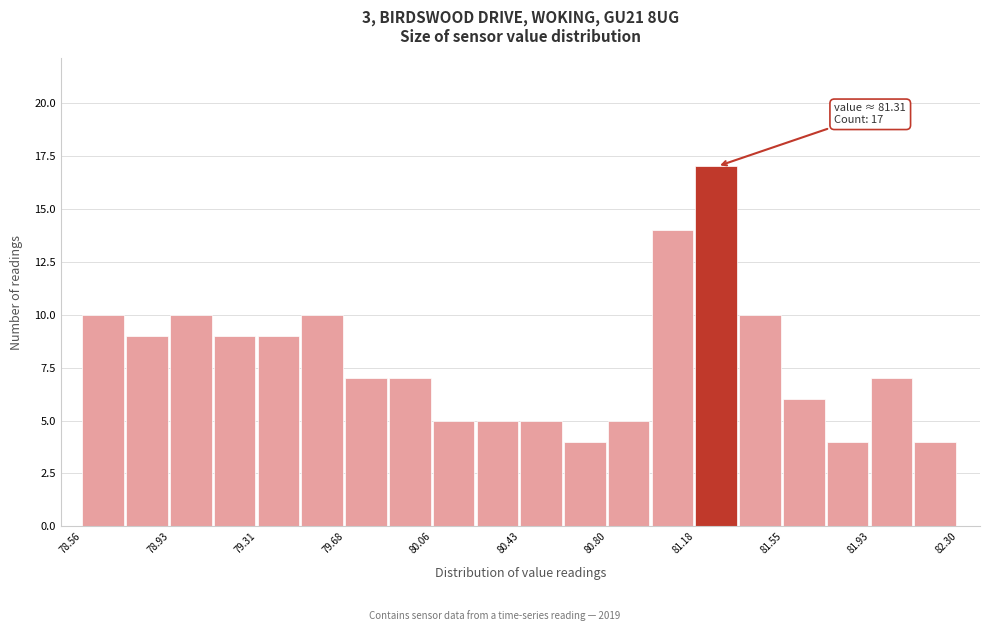

Read against the x-axis, roughly where is the centre of the tallest bar?

81.25